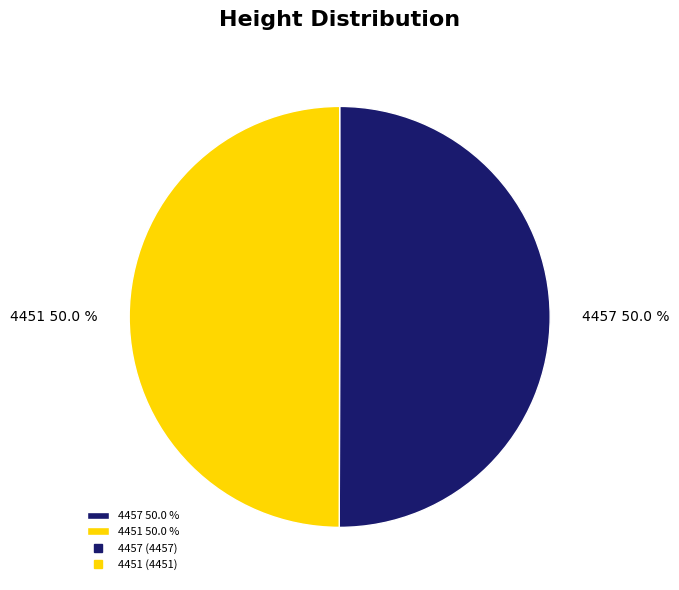

What is the ratio of the value at 4451 50.0 % to the value at 4457 50.0 %?

1.0